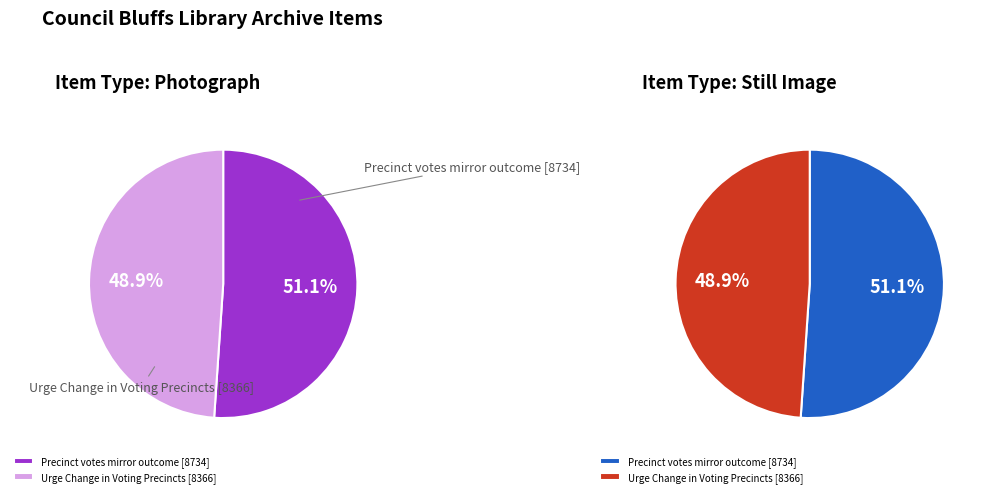

Count the number of slices in the pie.

2